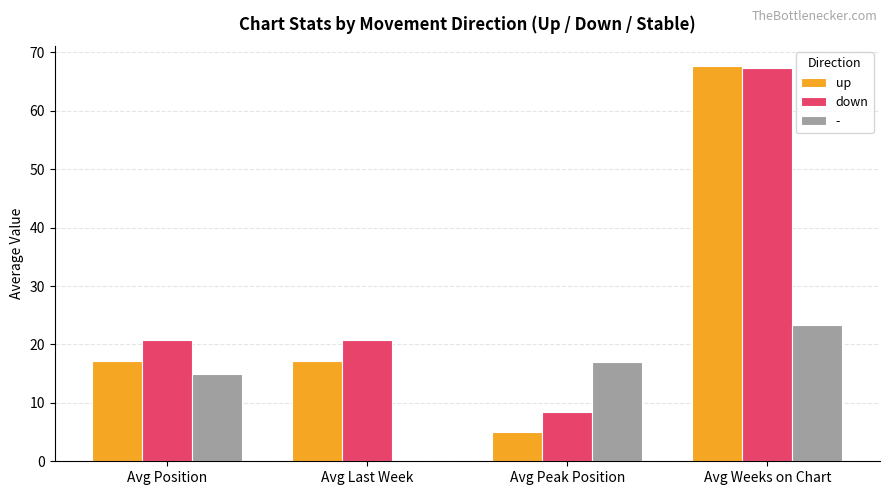

Where does the down series first go above 20?

Avg Position